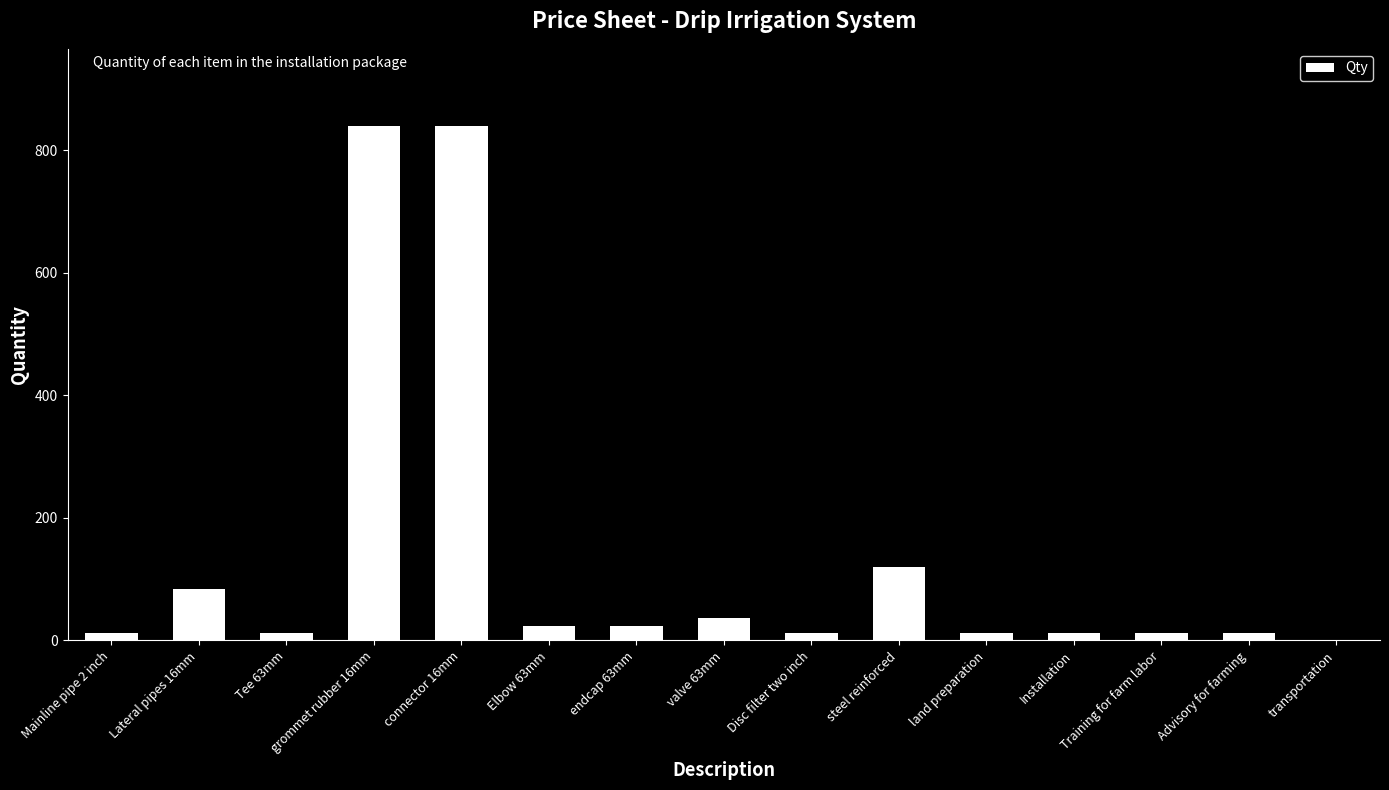

What is the greatest value displayed?

840